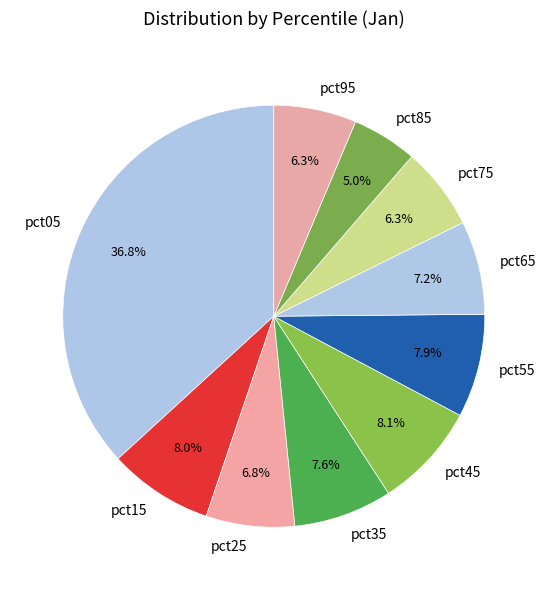

Which slice is the smallest?

pct85